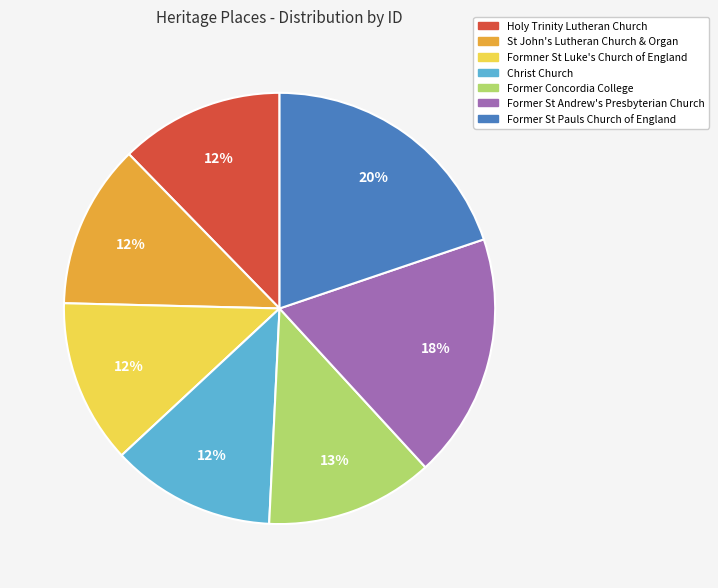

Do Former St Andrew's Presbyterian Church and Former Concordia College together represent more than half of the pie?

No